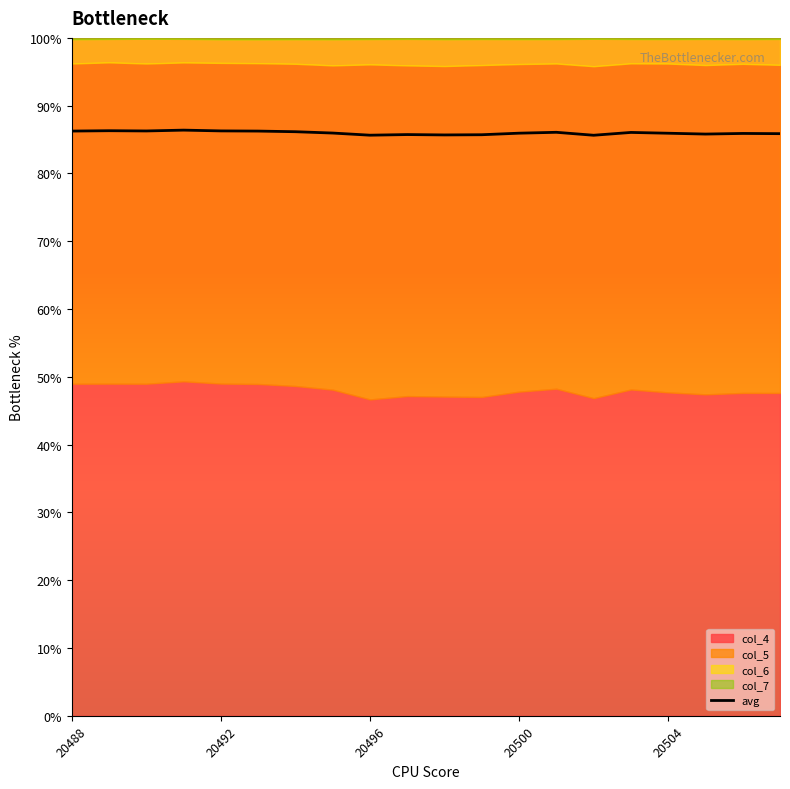

Is it true that avg equals 85.6 at 20496?

True